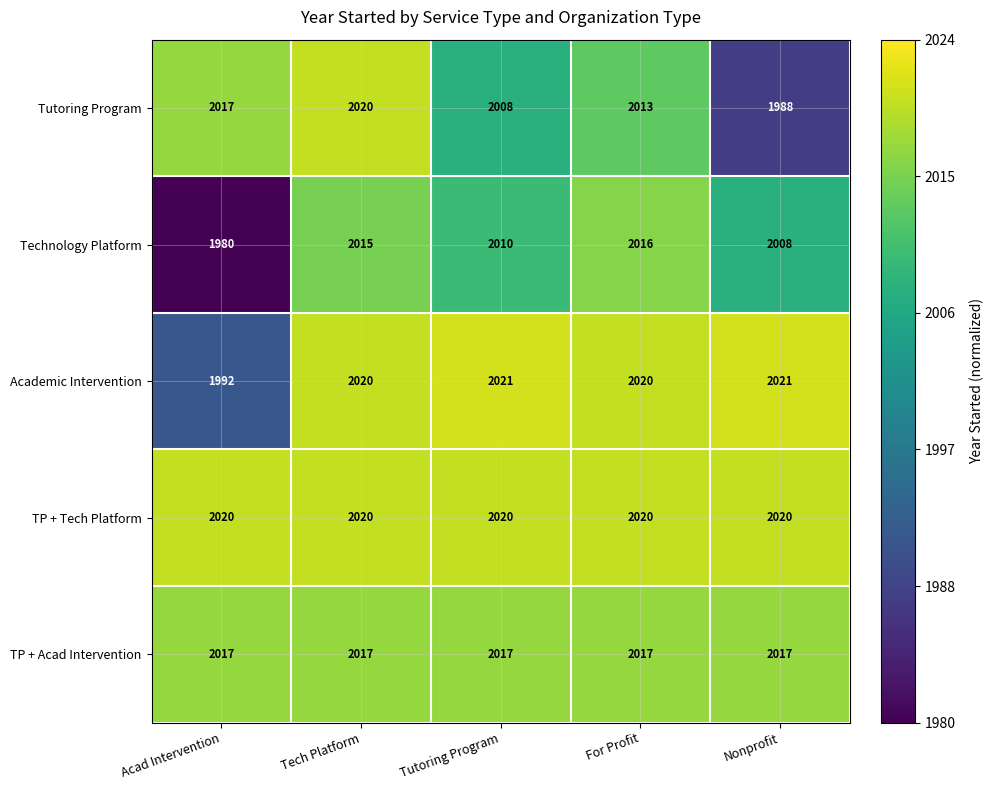

True or false: Academic Intervention has a value of 2021 at Tutoring Program.

True